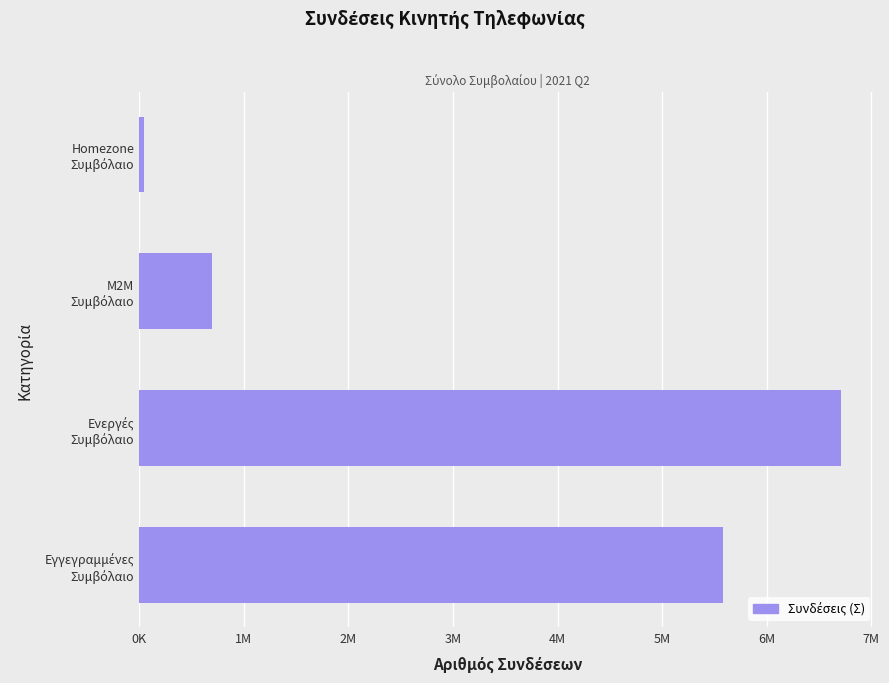

Does the chart contain any negative values?

No